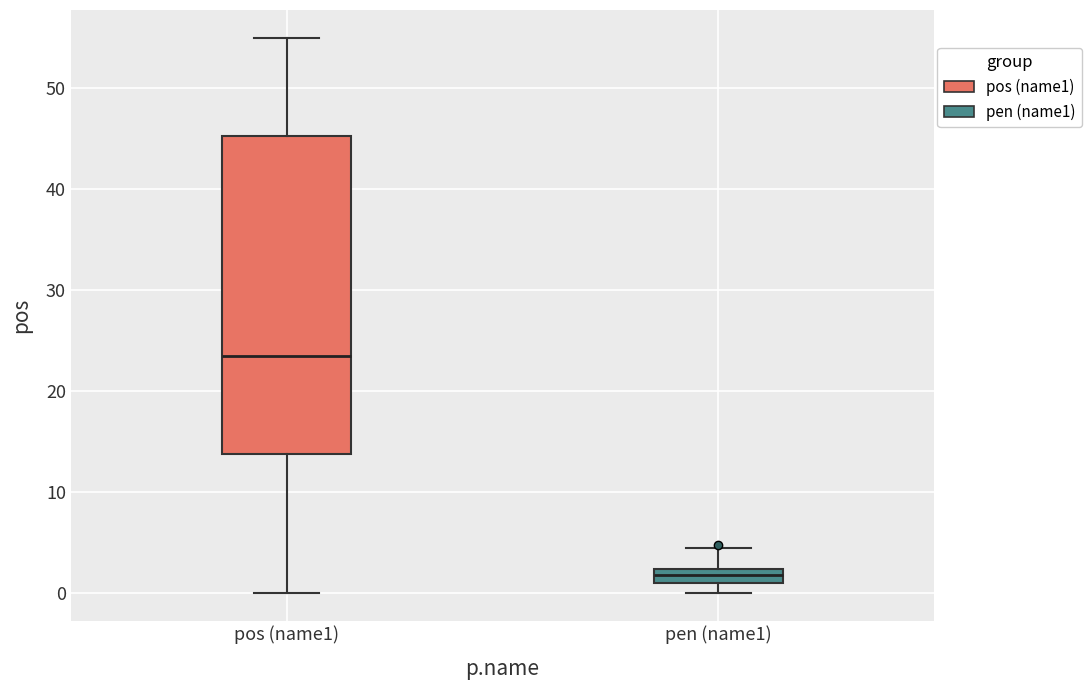

Which box's median line is the lowest?

pen (name1)